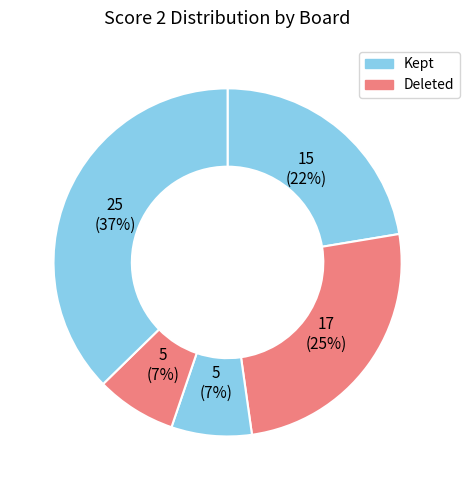

How many segments does this pie chart have?

5